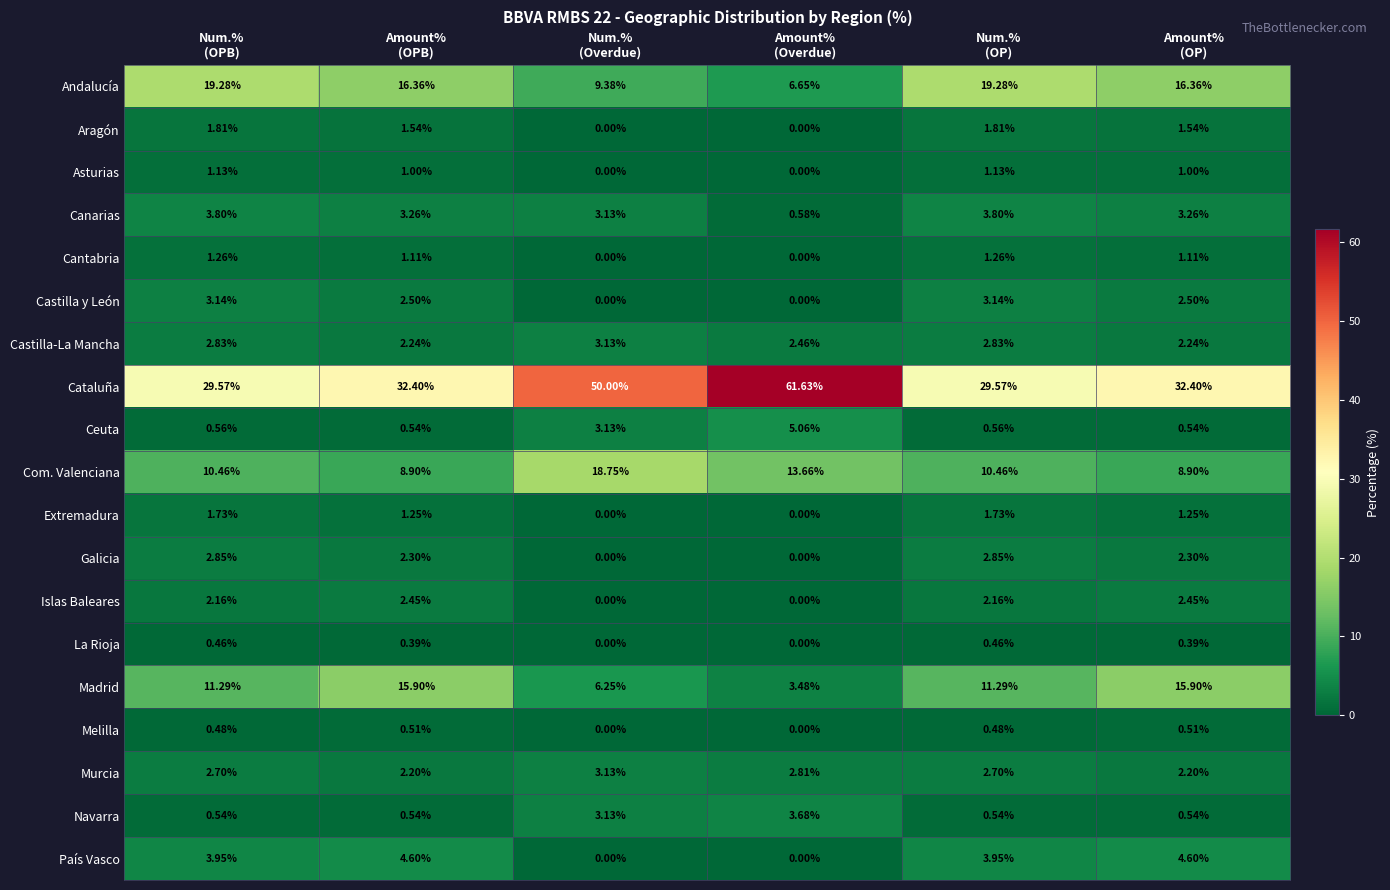

Which series has the largest total across all categories?

Cataluña